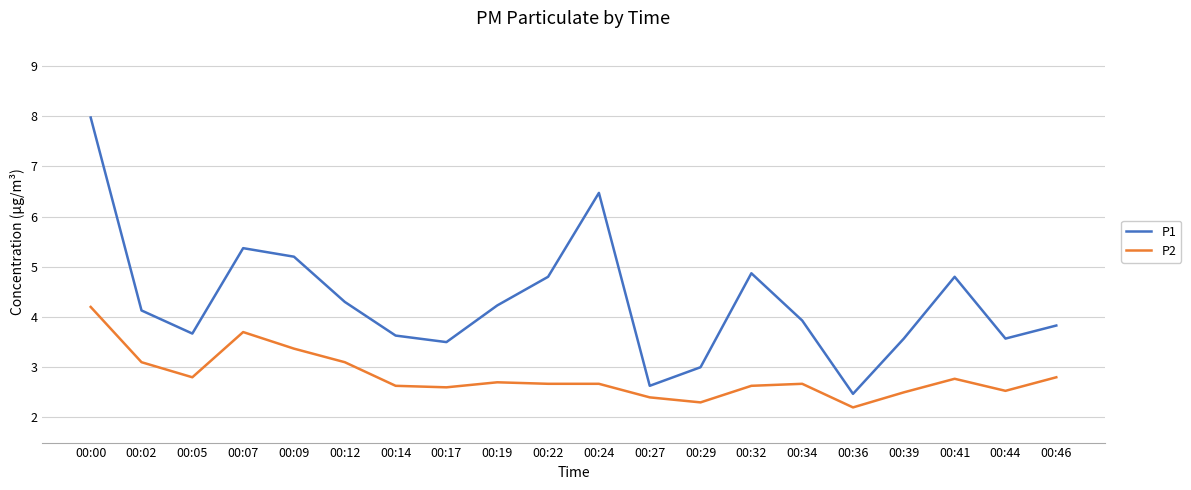

Which series changed the most between 00:27 and 00:36?

P2